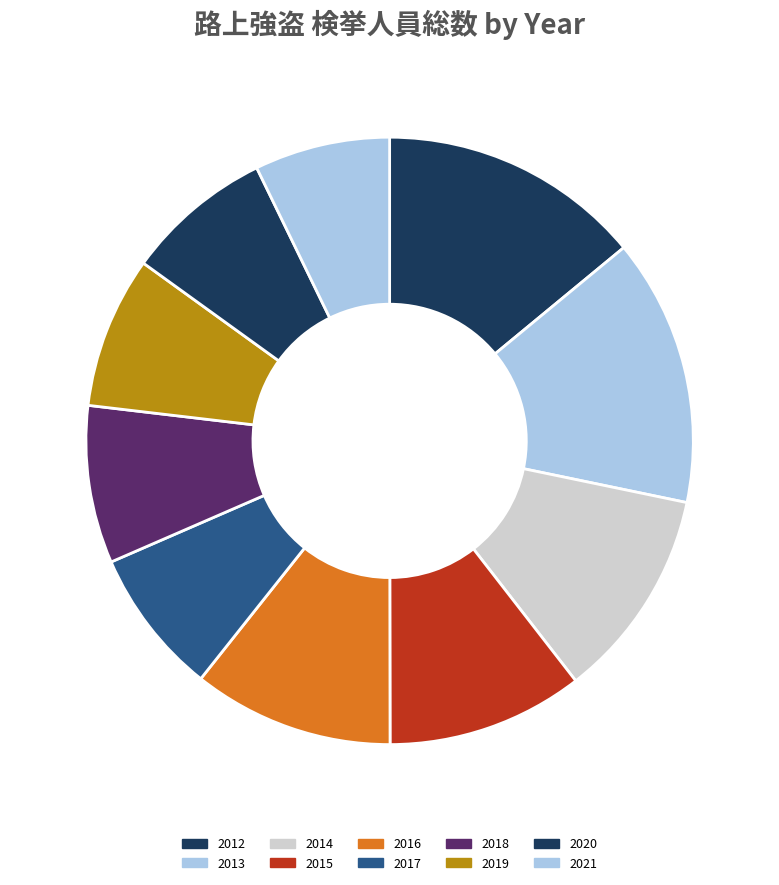

How many slices are in this pie chart?

10